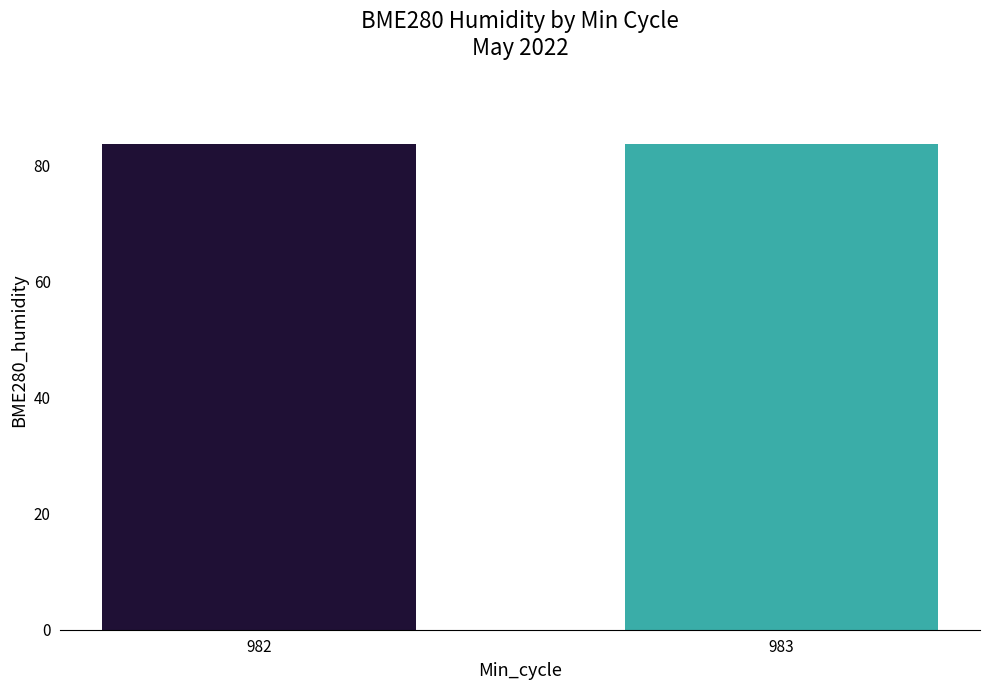

What is the sum of the values at 983 and 982?

167.3